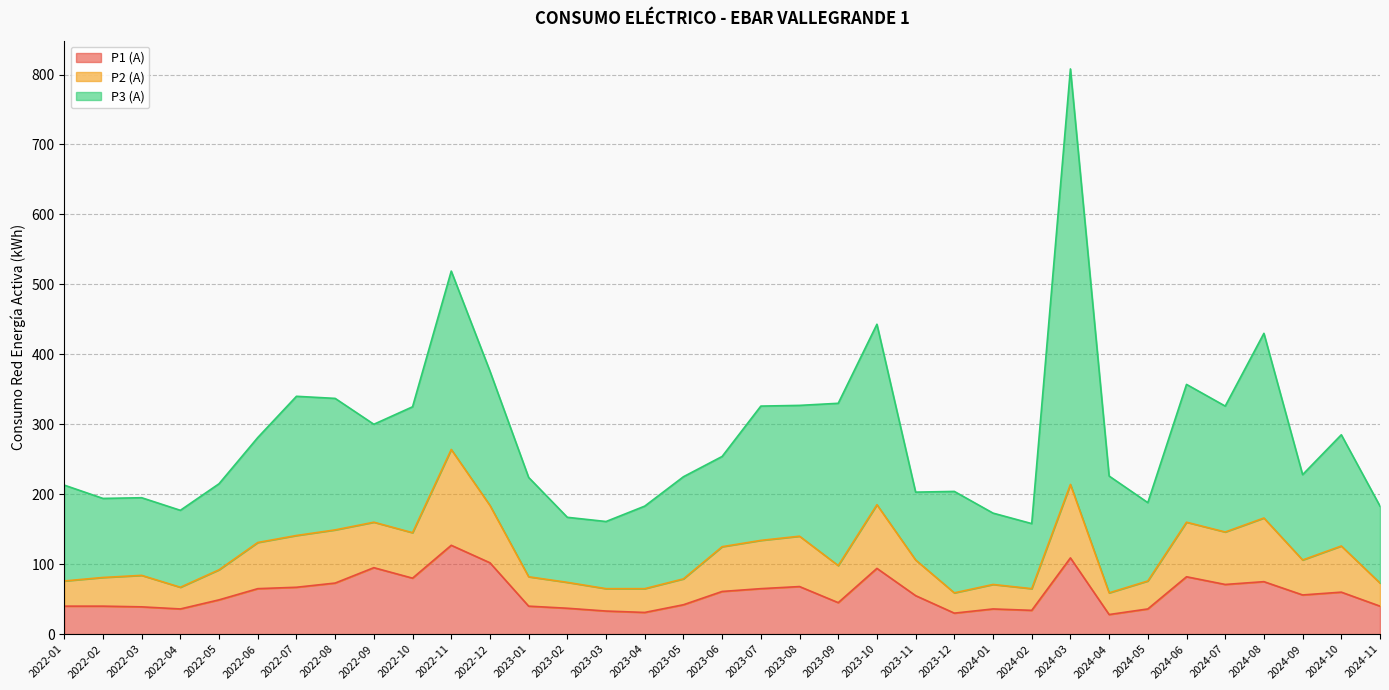

Which category has the highest value in the P1 (A) series?

2022-11